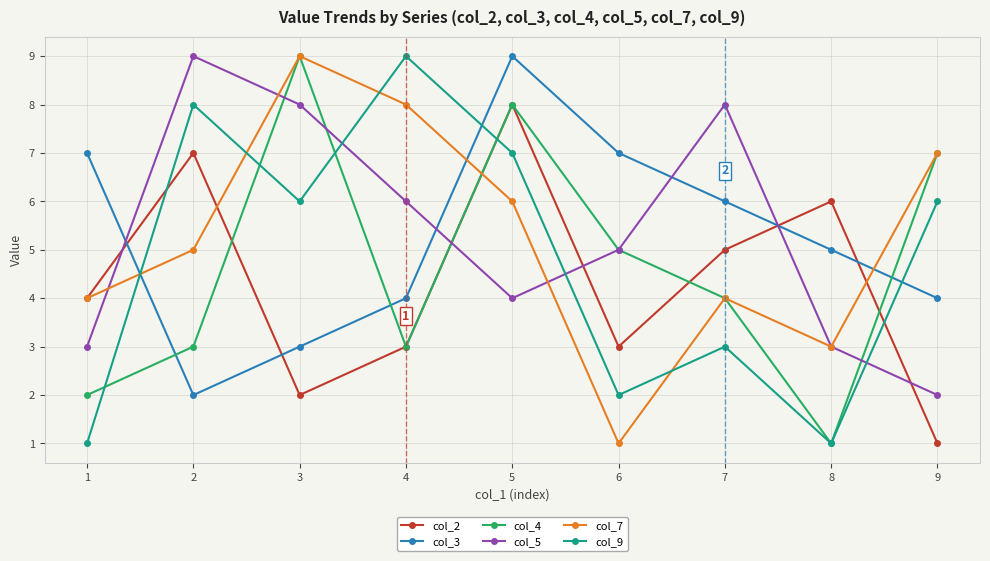

Reading left to right, what are all the values shown in this chart?

col_2: 1=4	2=7	3=2	4=3	5=8	6=3	7=5	8=6	9=1
col_3: 1=7	2=2	3=3	4=4	5=9	6=7	7=6	8=5	9=4
col_4: 1=2	2=3	3=9	4=3	5=8	6=5	7=4	8=1	9=7
col_5: 1=3	2=9	3=8	4=6	5=4	6=5	7=8	8=3	9=2
col_7: 1=4	2=5	3=9	4=8	5=6	6=1	7=4	8=3	9=7
col_9: 1=1	2=8	3=6	4=9	5=7	6=2	7=3	8=1	9=6